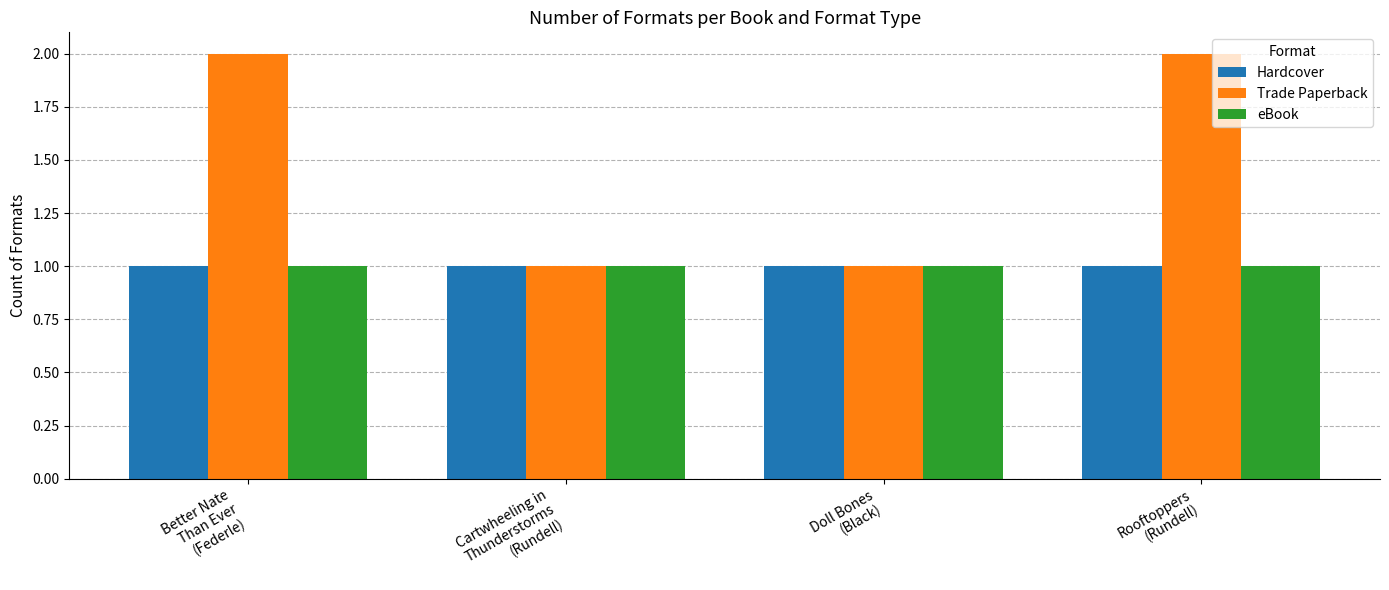

What is the minimum value shown in the chart?

1